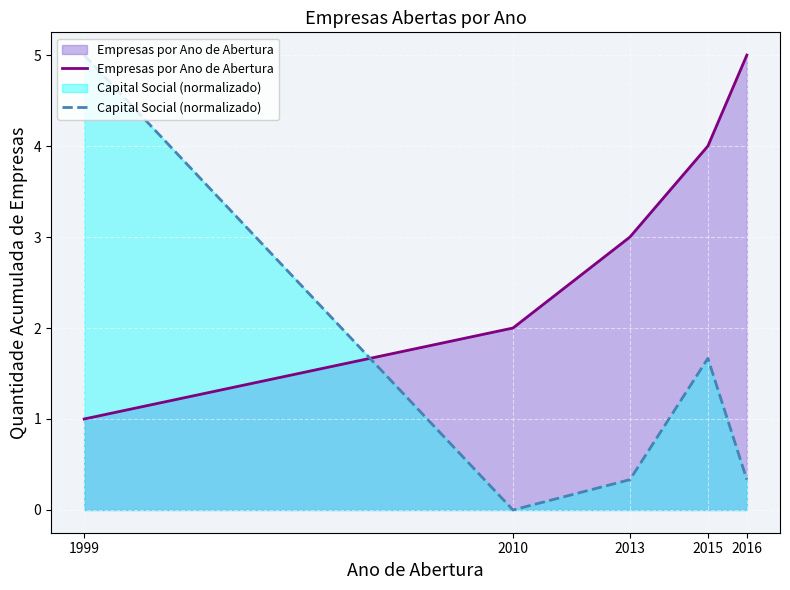

The Empresas por Ano de Abertura series shows 8.7 at 2016. True or false?

False